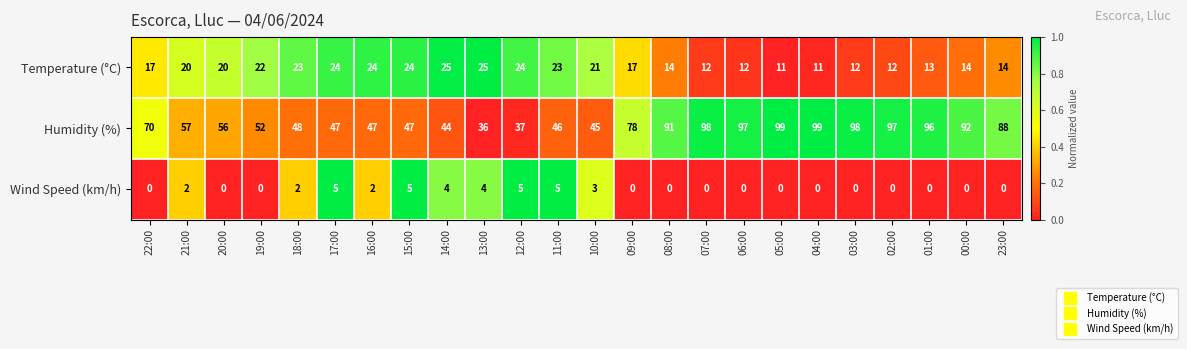

What is the sum of all Wind Speed (km/h) values?

37